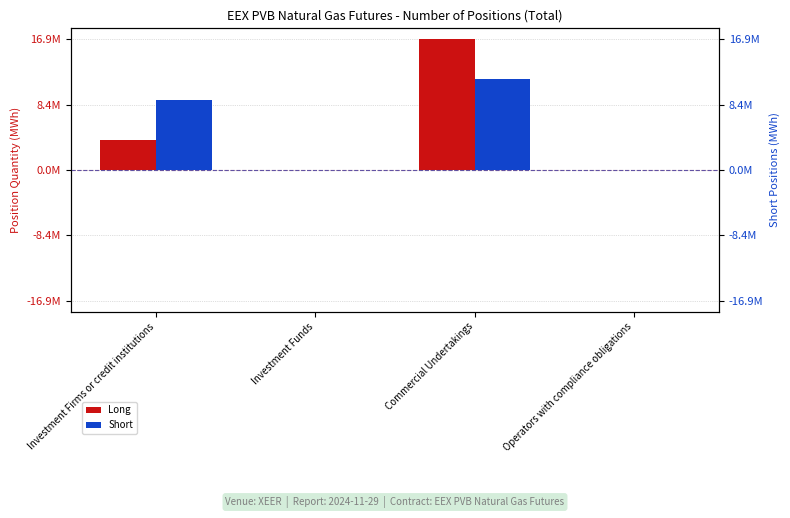

Is it true that Long equals -0.3 at Investment Funds?

False